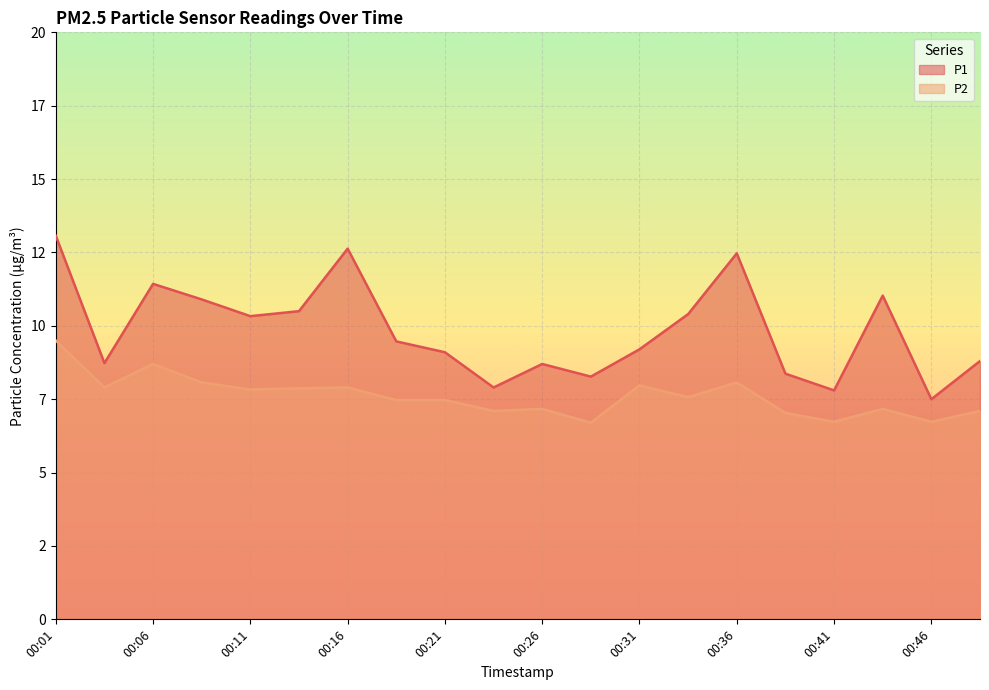

How many data points in P1 are above 9?

12